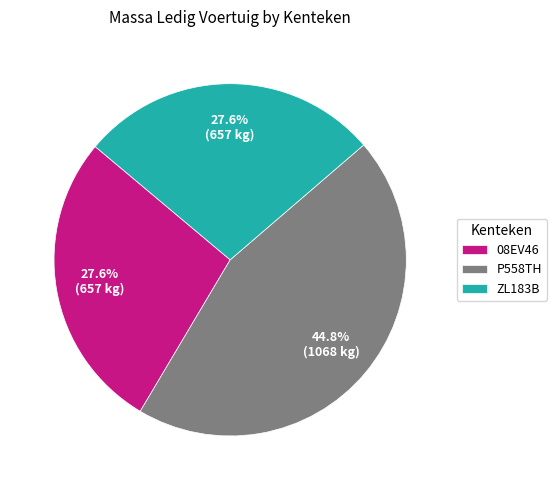

To the nearest percent, what portion does P558TH represent?

45%